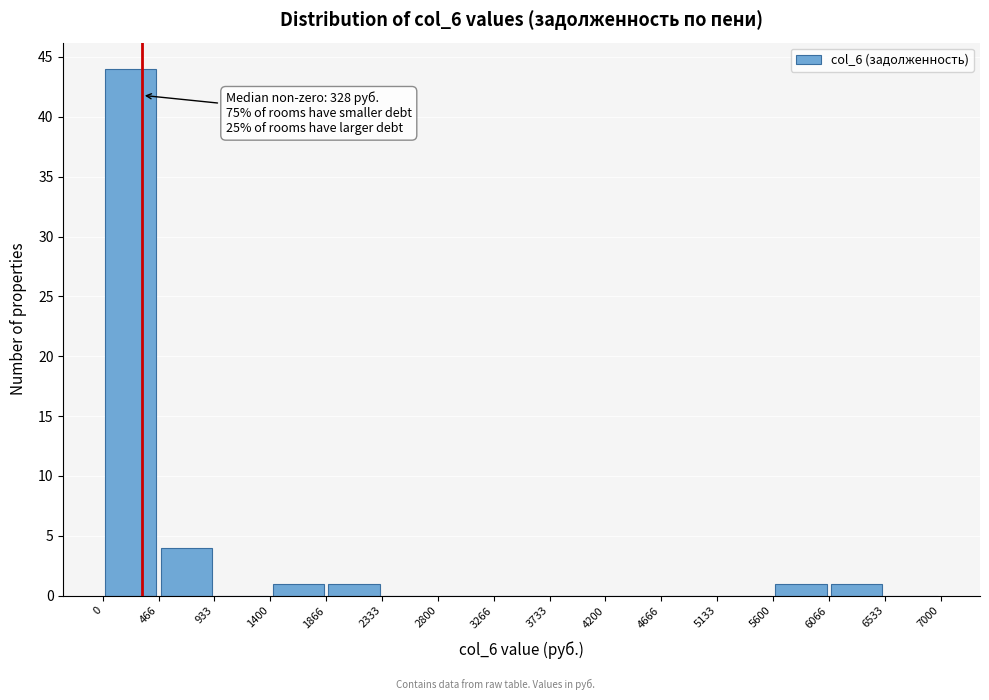

Over which range of the x-axis is the bar tallest?

0 to 466